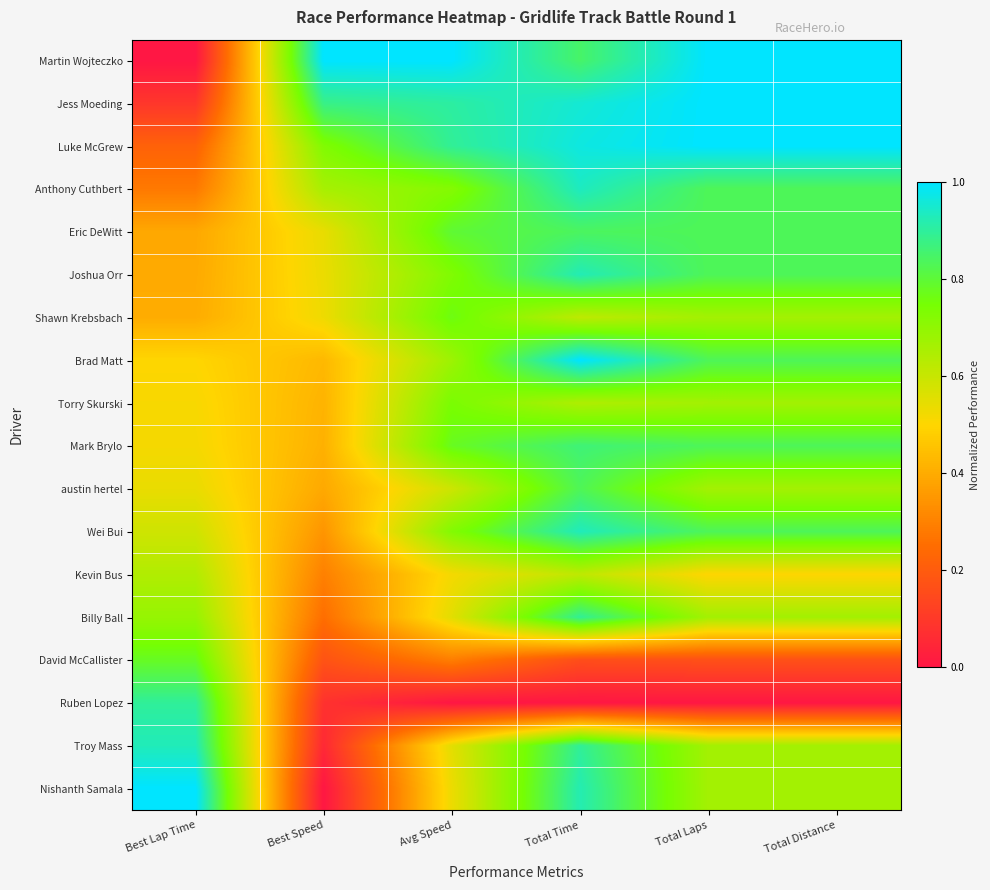

Reading left to right, what are all the values shown in this chart?

Martin Wojteczko: Best Lap Time=0.0	Best Speed=1.0	Avg Speed=1.0	Total Time=0.8	Total Laps=1.0	Total Distance=1.0
Jess Moeding: Best Lap Time=0.1	Best Speed=0.9	Avg Speed=0.9	Total Time=1.0	Total Laps=1.0	Total Distance=1.0
Luke McGrew: Best Lap Time=0.2	Best Speed=0.7	Avg Speed=0.9	Total Time=1.0	Total Laps=1.0	Total Distance=1.0
Anthony Cuthbert: Best Lap Time=0.3	Best Speed=0.7	Avg Speed=0.7	Total Time=0.9	Total Laps=0.8	Total Distance=0.8
Eric DeWitt: Best Lap Time=0.4	Best Speed=0.5	Avg Speed=0.8	Total Time=0.8	Total Laps=0.8	Total Distance=0.8
Joshua Orr: Best Lap Time=0.4	Best Speed=0.5	Avg Speed=0.7	Total Time=0.9	Total Laps=0.8	Total Distance=0.8
Shawn Krebsbach: Best Lap Time=0.4	Best Speed=0.5	Avg Speed=0.8	Total Time=0.6	Total Laps=0.7	Total Distance=0.7
Brad Matt: Best Lap Time=0.5	Best Speed=0.4	Avg Speed=0.7	Total Time=1.0	Total Laps=0.8	Total Distance=0.8
Torry Skurski: Best Lap Time=0.5	Best Speed=0.4	Avg Speed=0.7	Total Time=0.6	Total Laps=0.7	Total Distance=0.7
Mark Brylo: Best Lap Time=0.5	Best Speed=0.4	Avg Speed=0.8	Total Time=0.9	Total Laps=0.8	Total Distance=0.8
austin hertel: Best Lap Time=0.5	Best Speed=0.4	Avg Speed=0.6	Total Time=0.8	Total Laps=0.7	Total Distance=0.7
Wei Bui: Best Lap Time=0.6	Best Speed=0.3	Avg Speed=0.7	Total Time=0.9	Total Laps=0.8	Total Distance=0.8
Kevin Bus: Best Lap Time=0.6	Best Speed=0.3	Avg Speed=0.5	Total Time=0.6	Total Laps=0.5	Total Distance=0.5
Billy Ball: Best Lap Time=0.7	Best Speed=0.3	Avg Speed=0.6	Total Time=0.9	Total Laps=0.7	Total Distance=0.7
David McCallister: Best Lap Time=0.8	Best Speed=0.2	Avg Speed=0.3	Total Time=0.2	Total Laps=0.2	Total Distance=0.2
Ruben Lopez: Best Lap Time=0.9	Best Speed=0.1	Avg Speed=0.0	Total Time=0.0	Total Laps=0.0	Total Distance=0.0
Troy Mass: Best Lap Time=0.9	Best Speed=0.1	Avg Speed=0.5	Total Time=0.9	Total Laps=0.7	Total Distance=0.7
Nishanth Samala: Best Lap Time=1.0	Best Speed=0.0	Avg Speed=0.5	Total Time=0.9	Total Laps=0.7	Total Distance=0.7